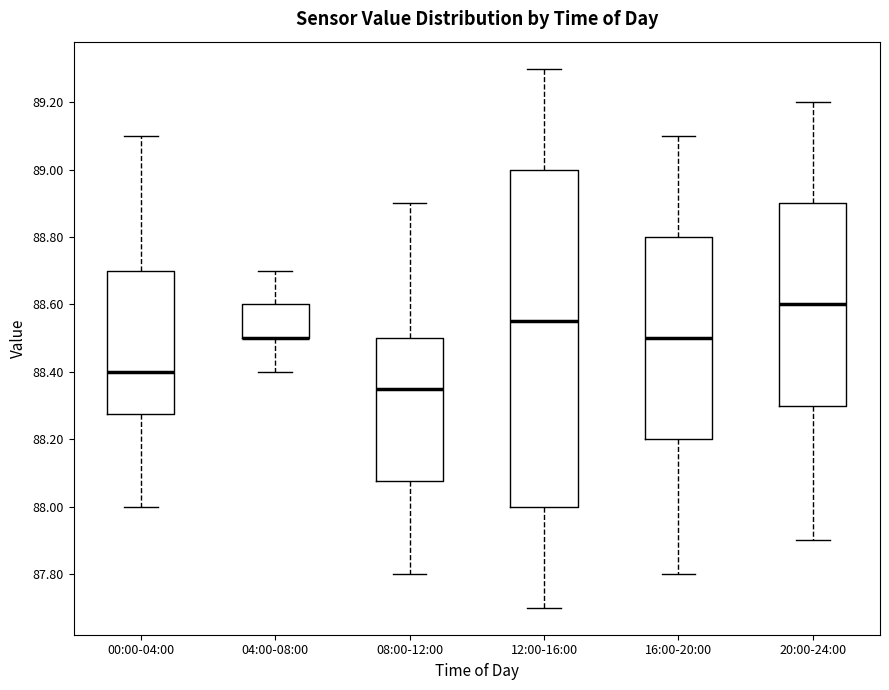

Which box is the tallest, from its lower edge to its upper edge?

12:00-16:00